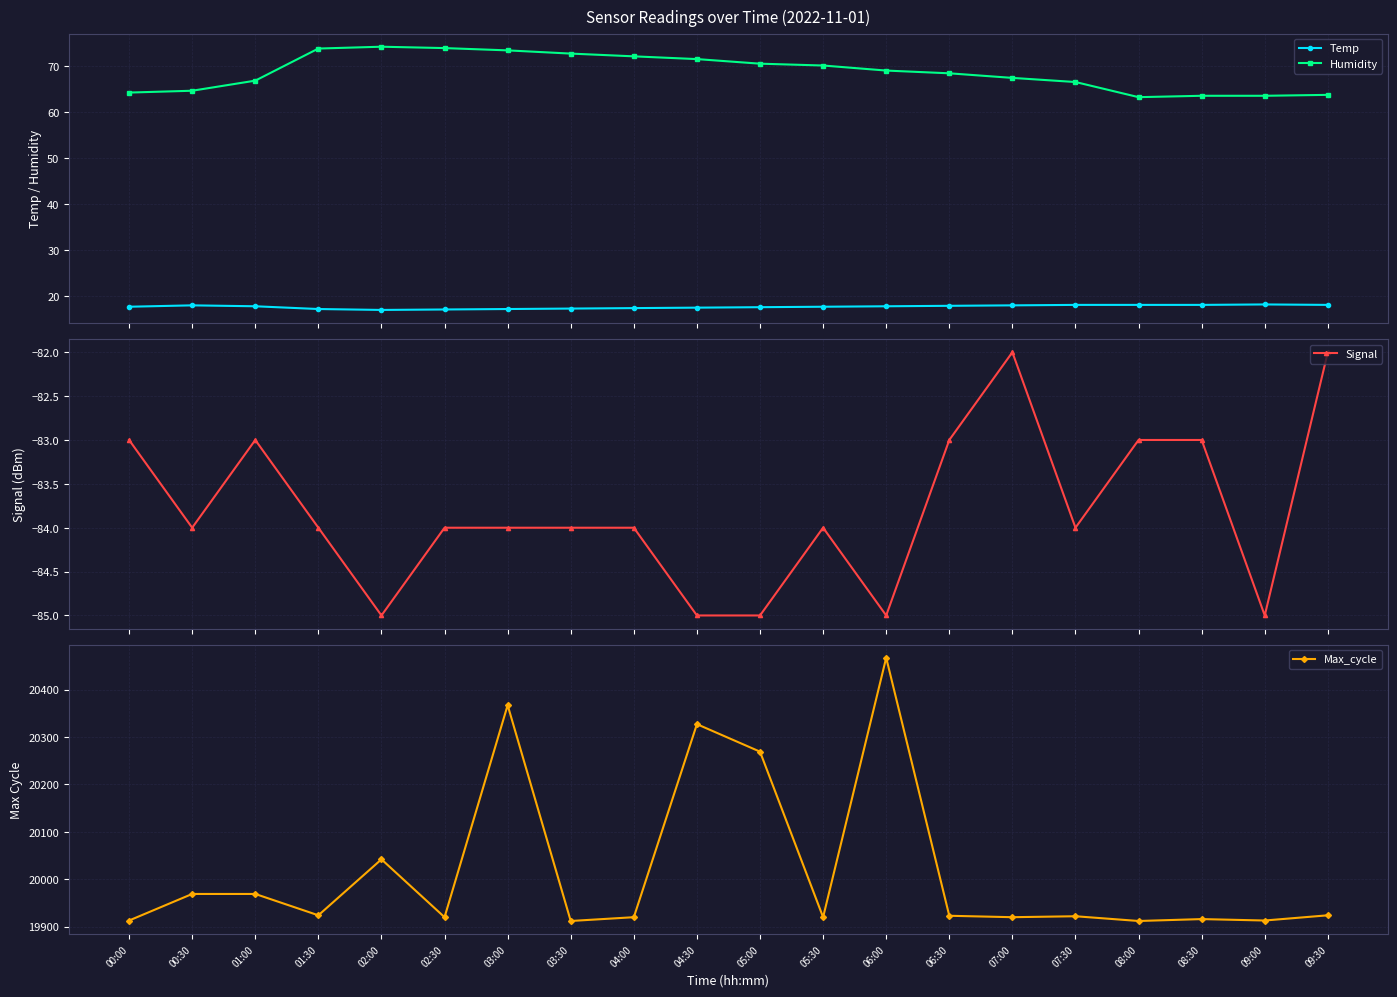

What is the maximum value for Max_cycle?

20467